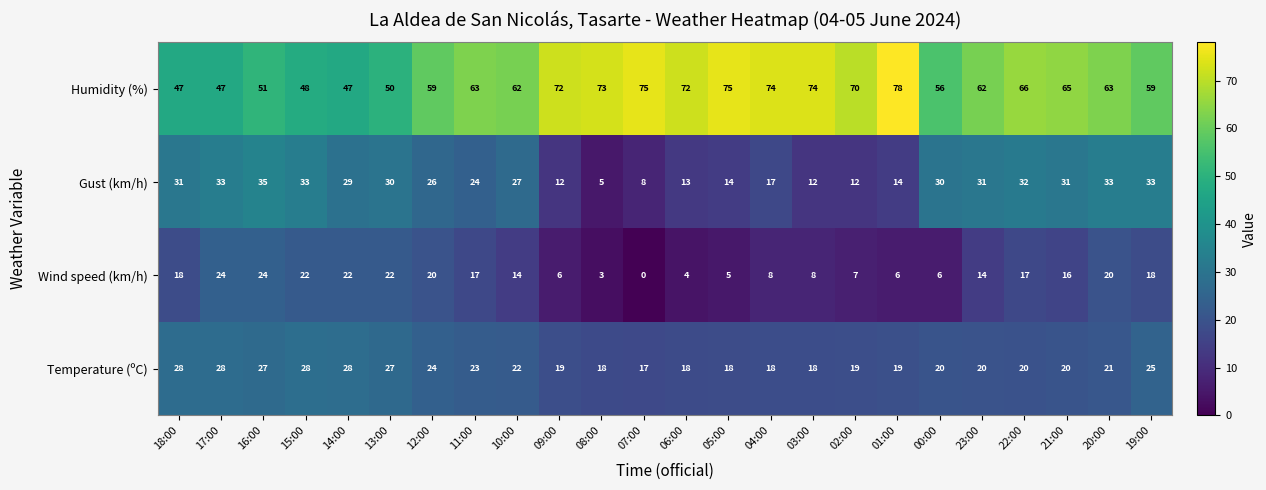

What is the total value across all series at 18:00?

124